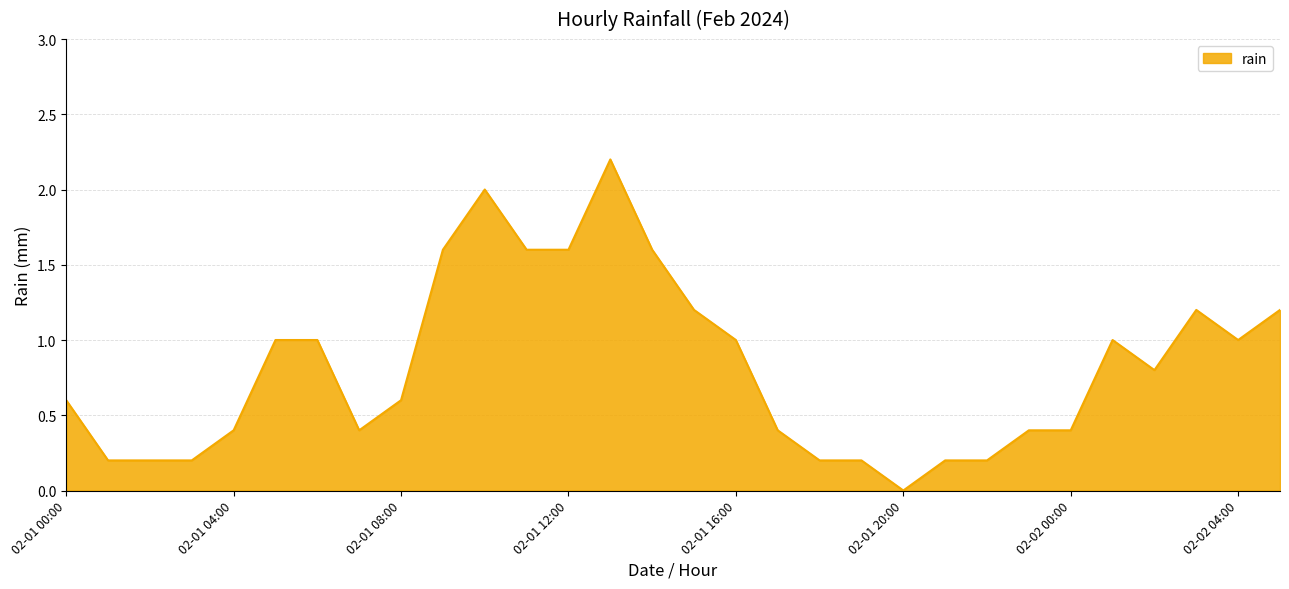

What is the difference between the maximum and minimum values?

2.2